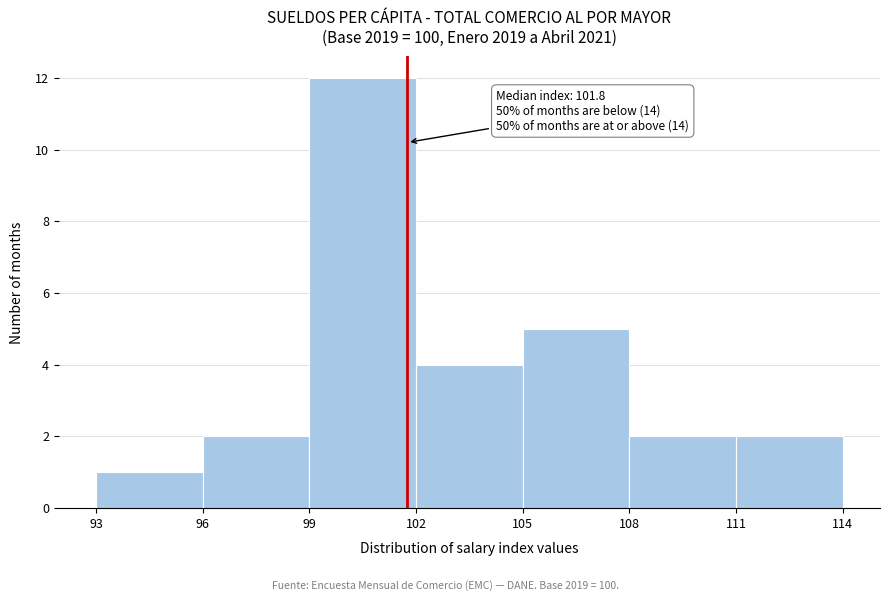

Over which range of the x-axis is the bar tallest?

99 to 102